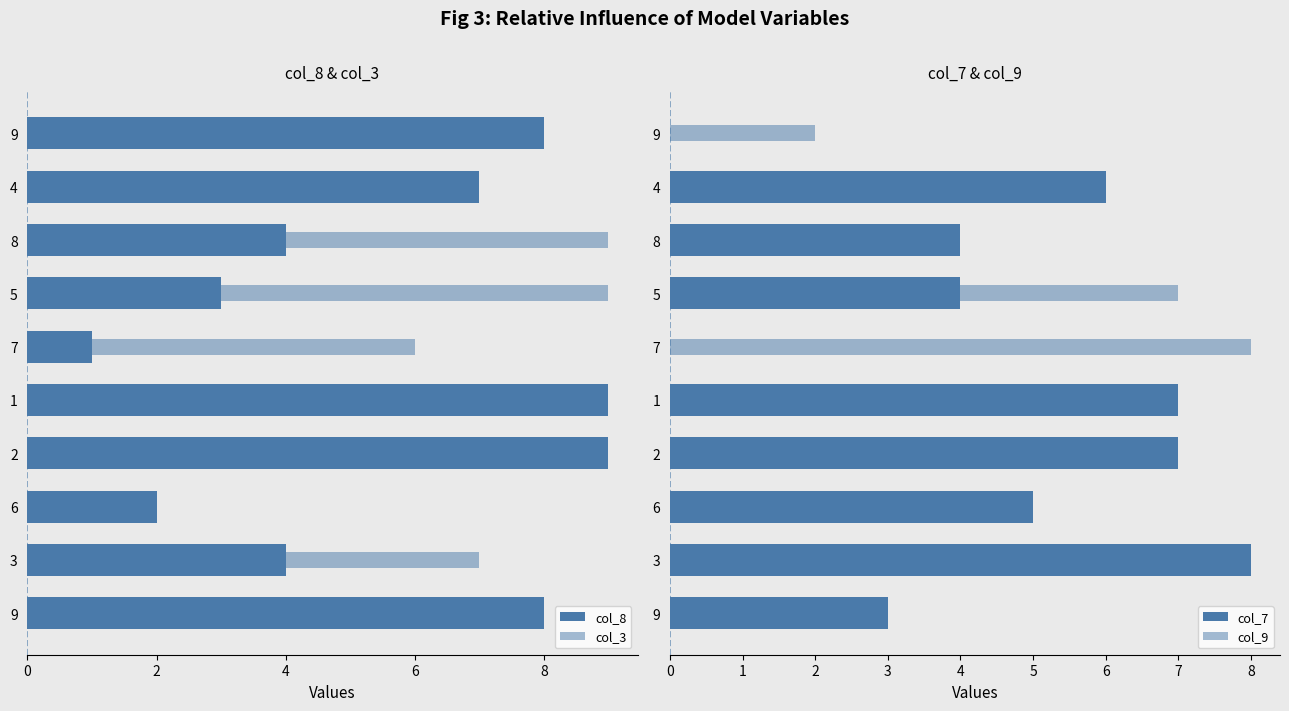

What is the maximum value for col_7?

8